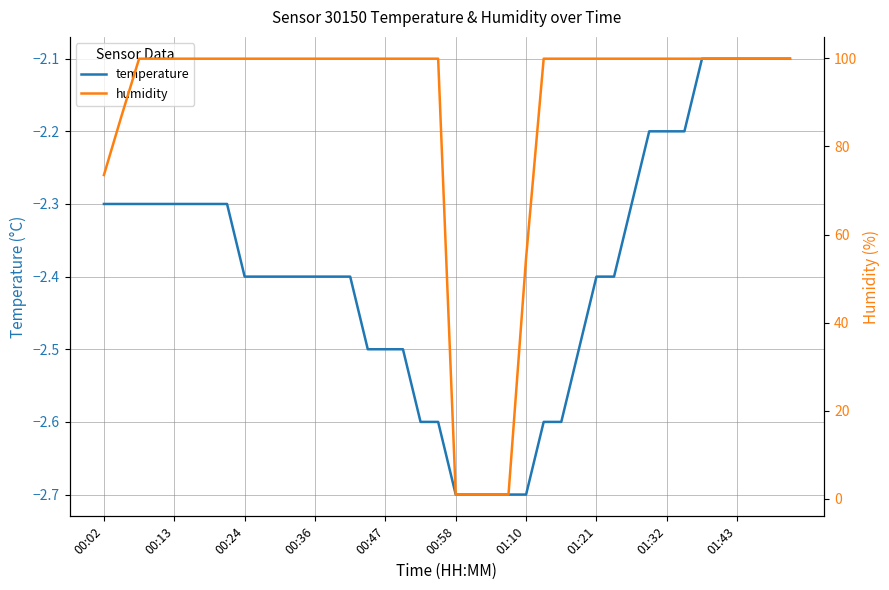

What is the value of the temperature point at the 26th from the left?

-2.6